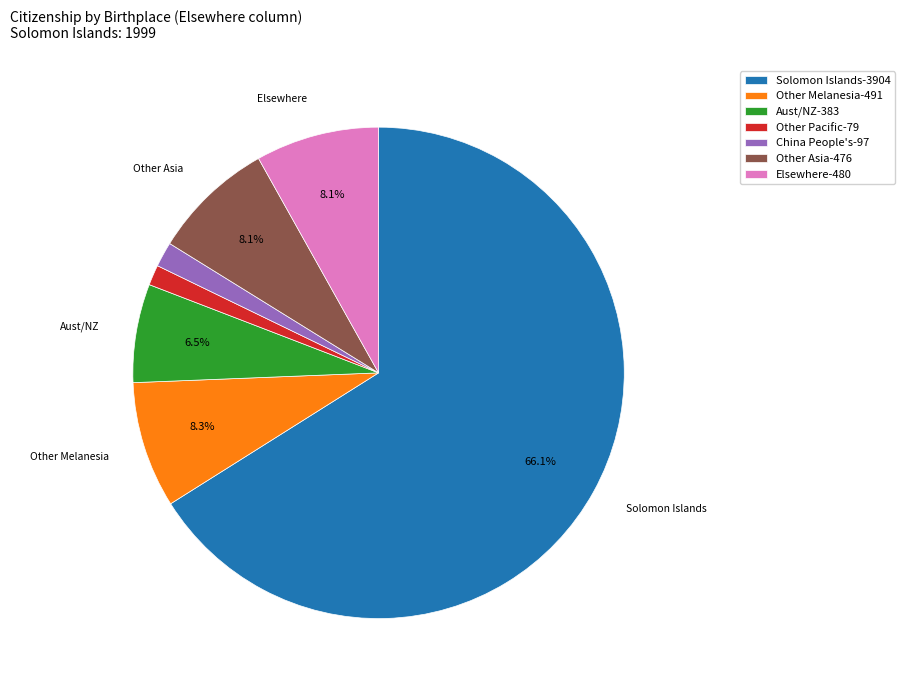

To the nearest percent, what portion does Other Pacific represent?

1%